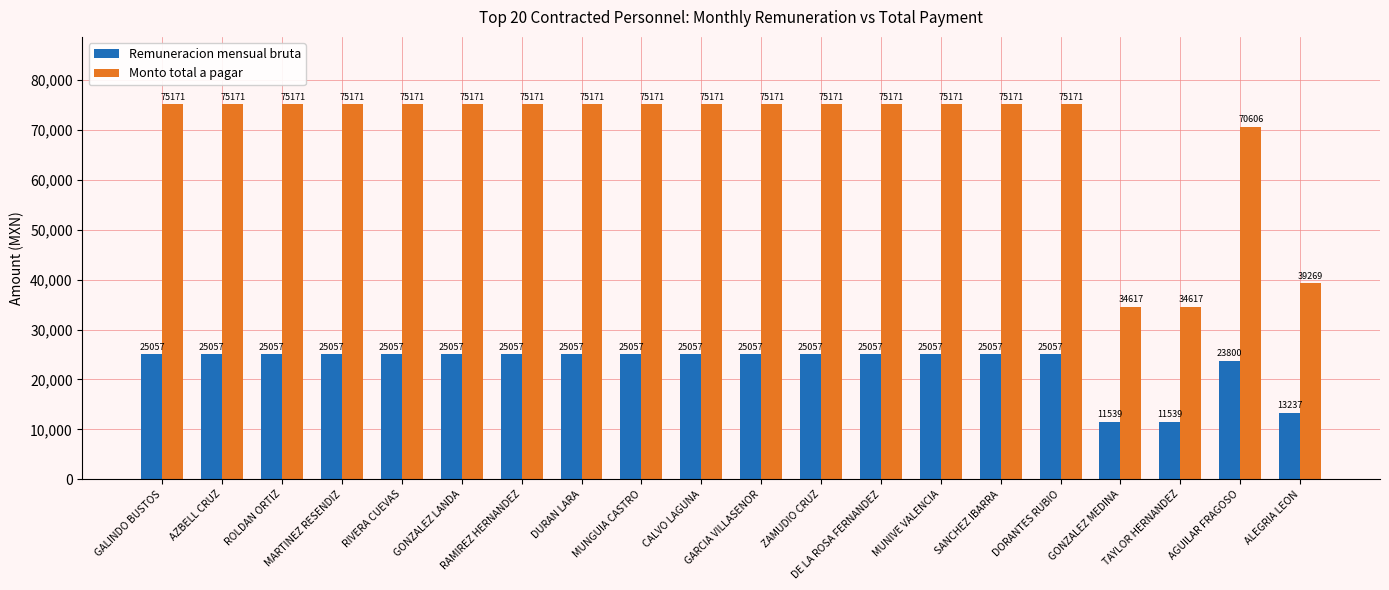

Count the number of categories in the chart.

20